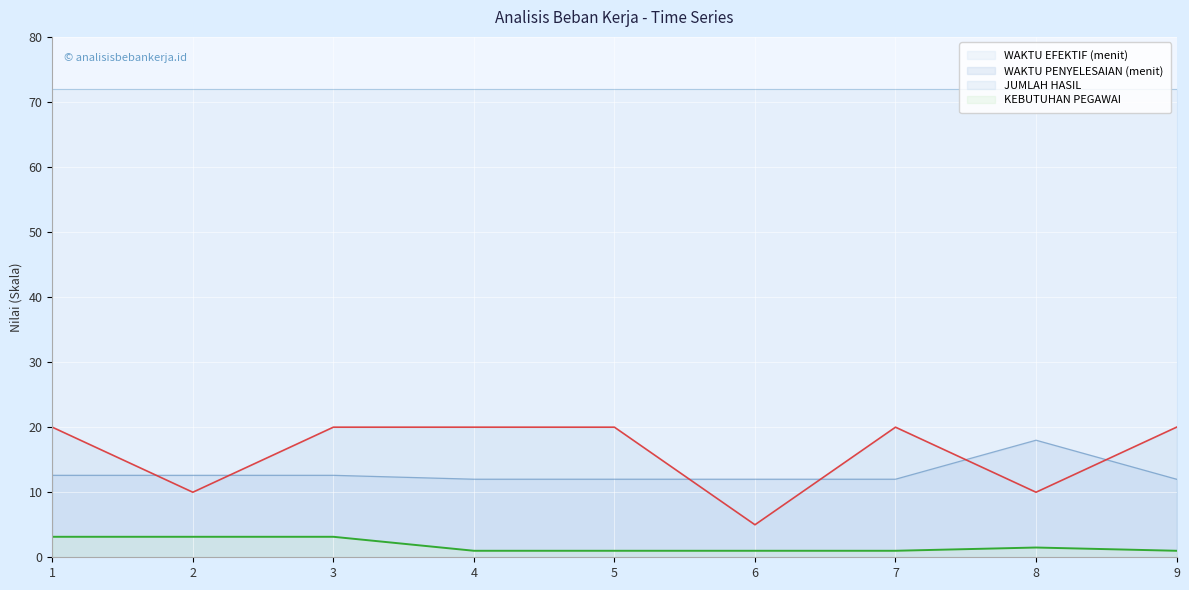

Is the value of KEBUTUHAN PEGAWAI at 9 greater than the value of WAKTU PENYELESAIAN (menit) at 8?

No